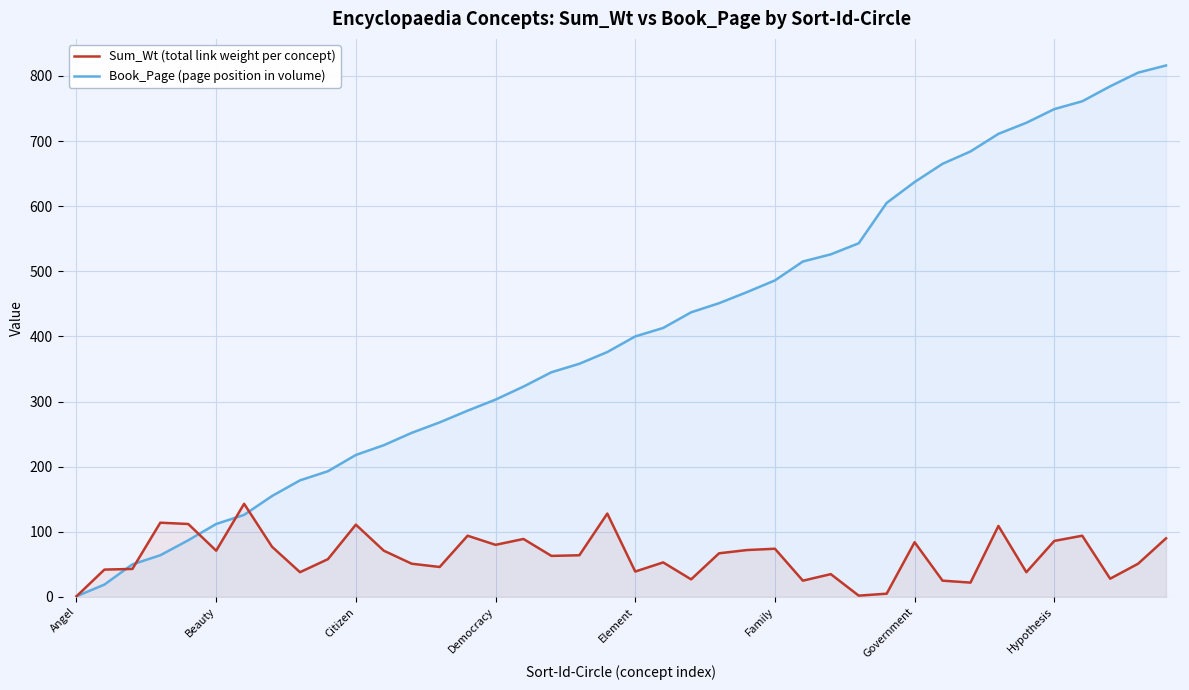

What is the greatest value displayed?

816